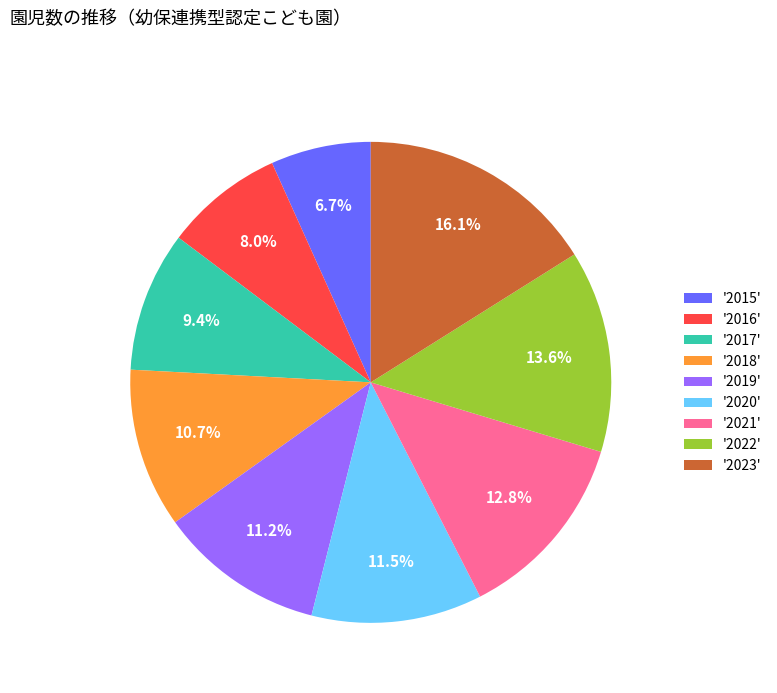

Which slice is the largest?

'2023'